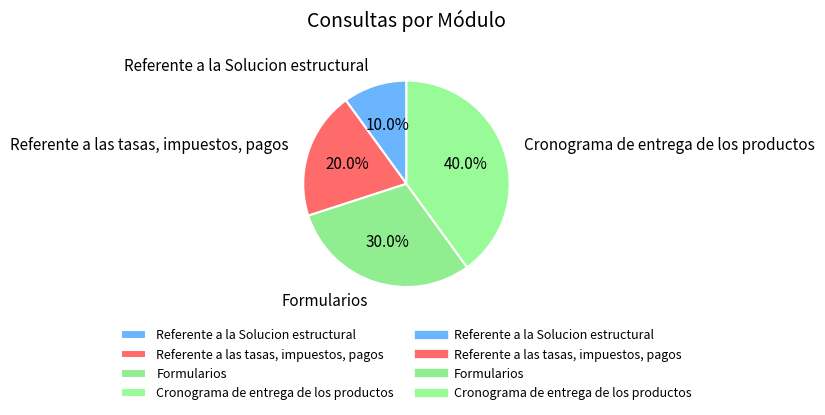

How many slices are in this pie chart?

4